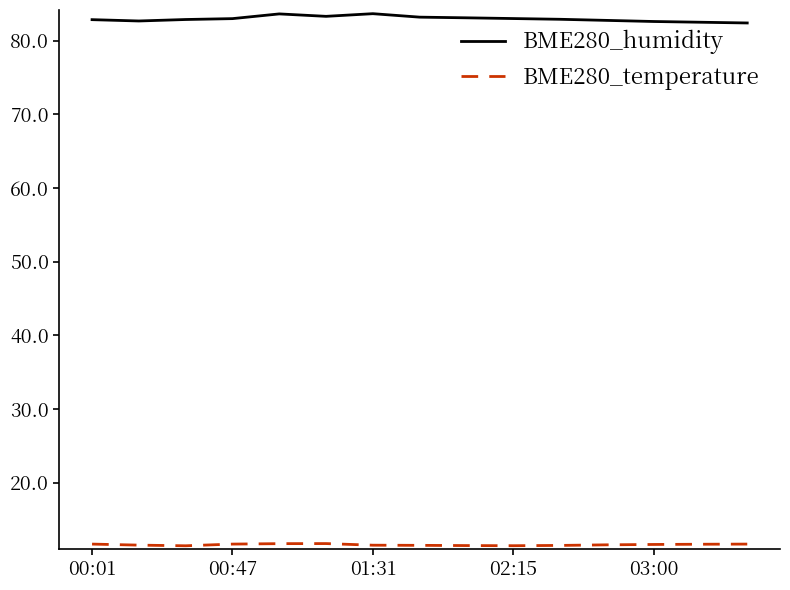

What is the greatest value displayed?

83.7